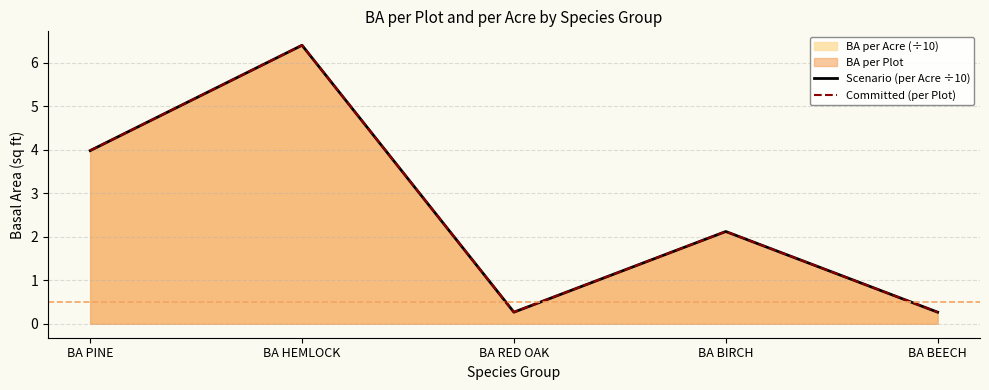

Which series has the largest total across all categories?

Scenario (per Acre ÷10)